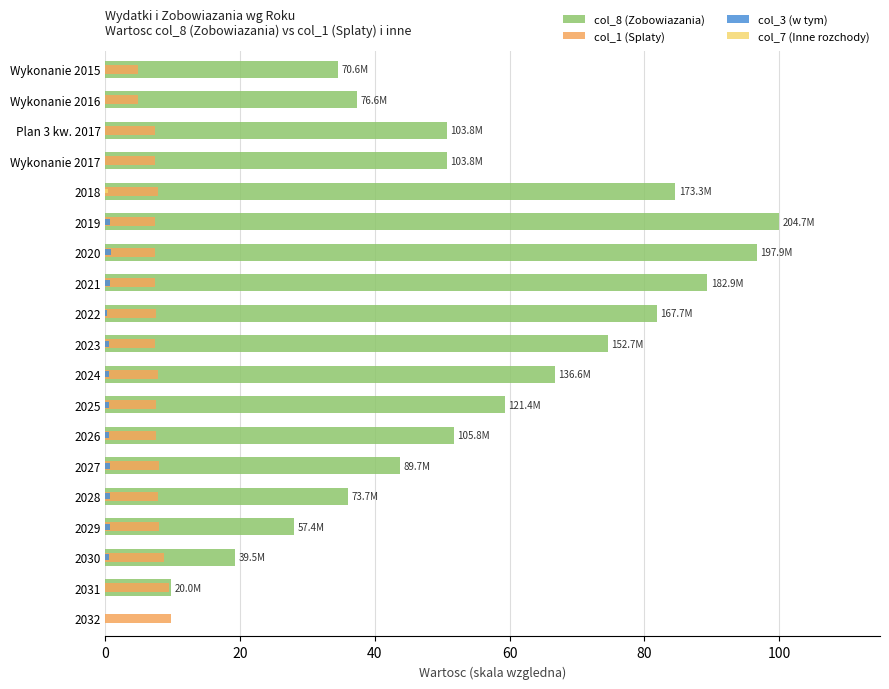

The value of col_8 (Zobowiazania) at Wykonanie 2017 is 20.5. True or false?

False